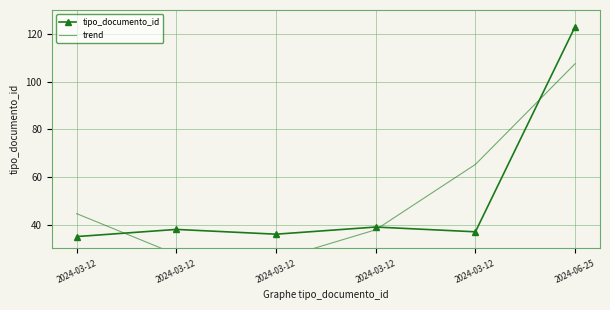

What is the highest value of the trend series?

107.5